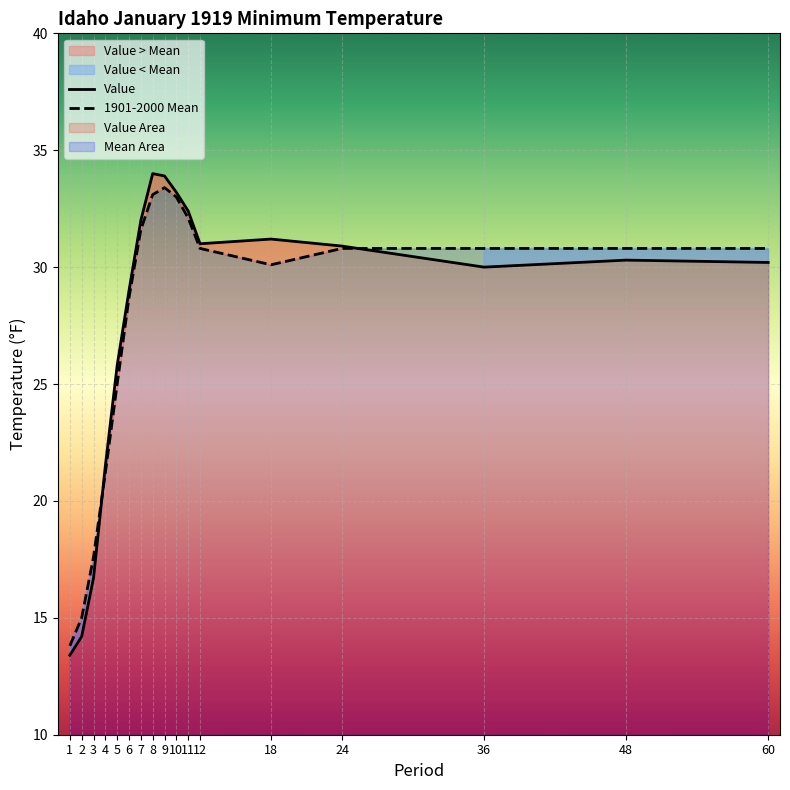

How many times do Value and 1901-2000 Mean cross each other?

2